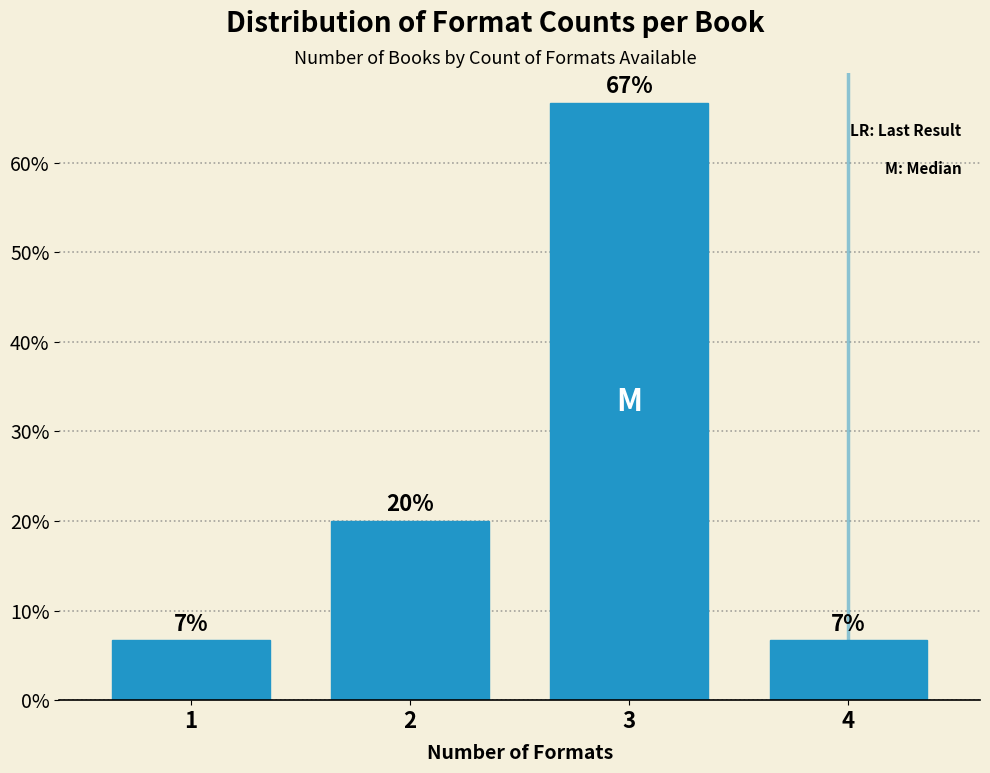

Is it true that the value at 1 is 9.1?

False